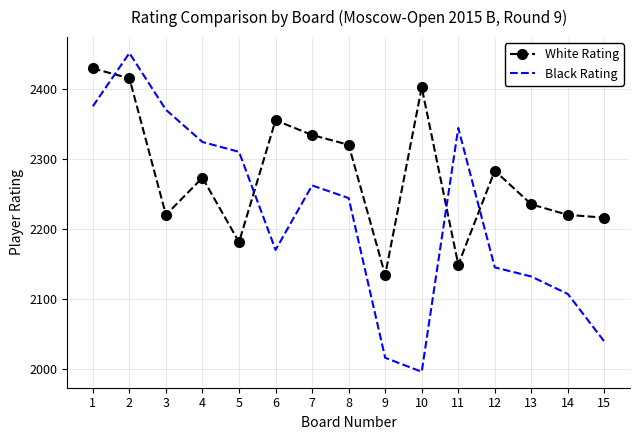

Which category has the lowest value across all series?

10